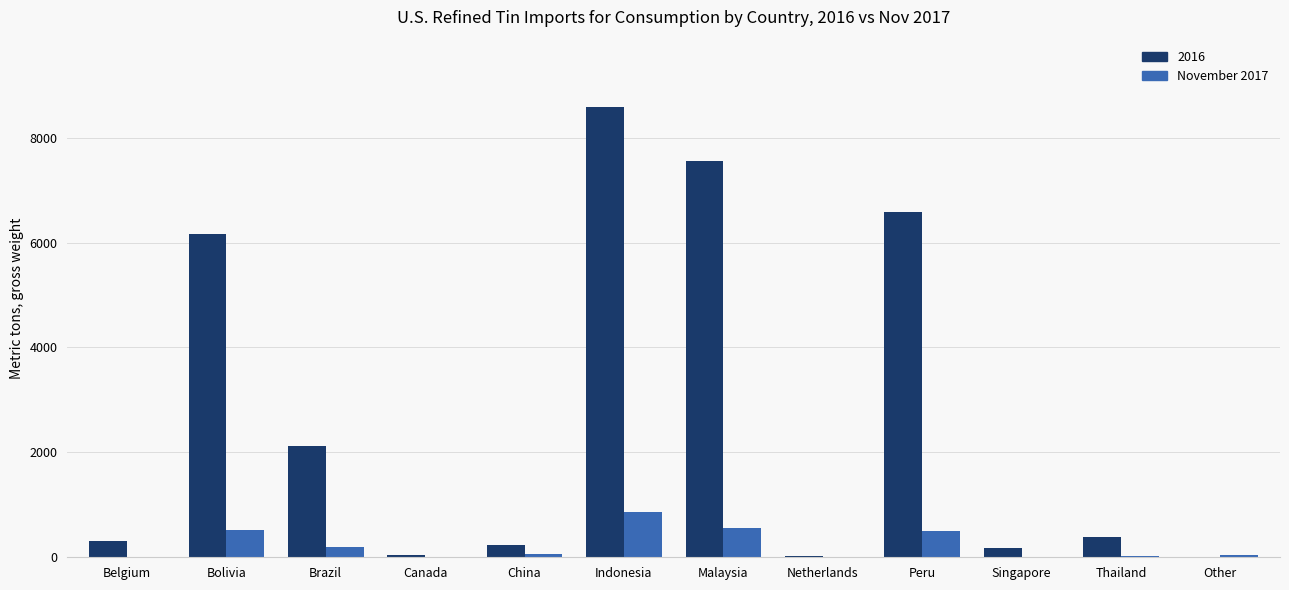

At which category does the chart reach its peak across all series?

Indonesia